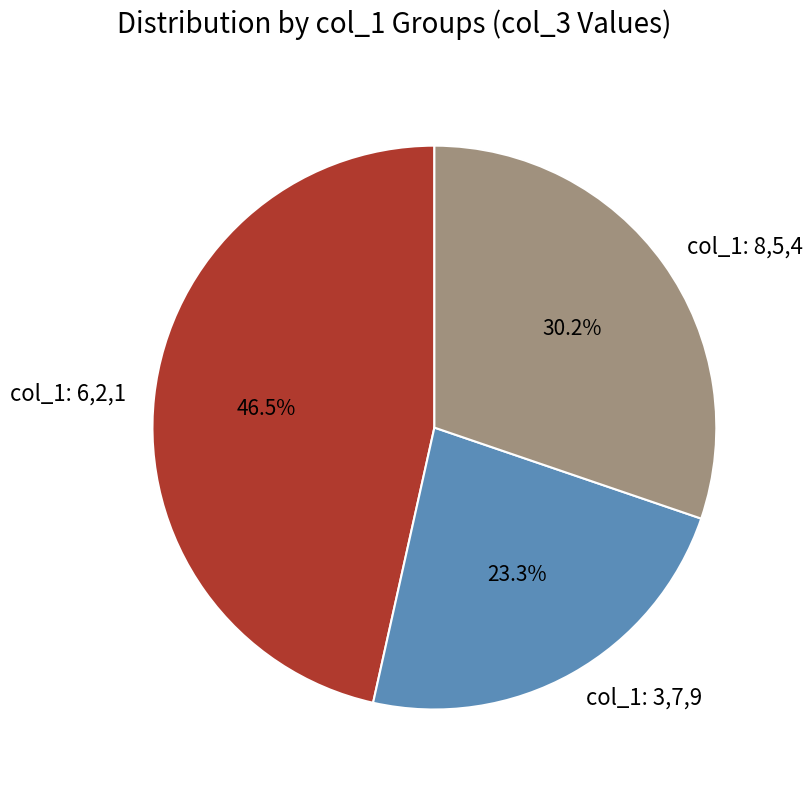

What portion of the pie excludes col_1: 3,7,9?

76.7%